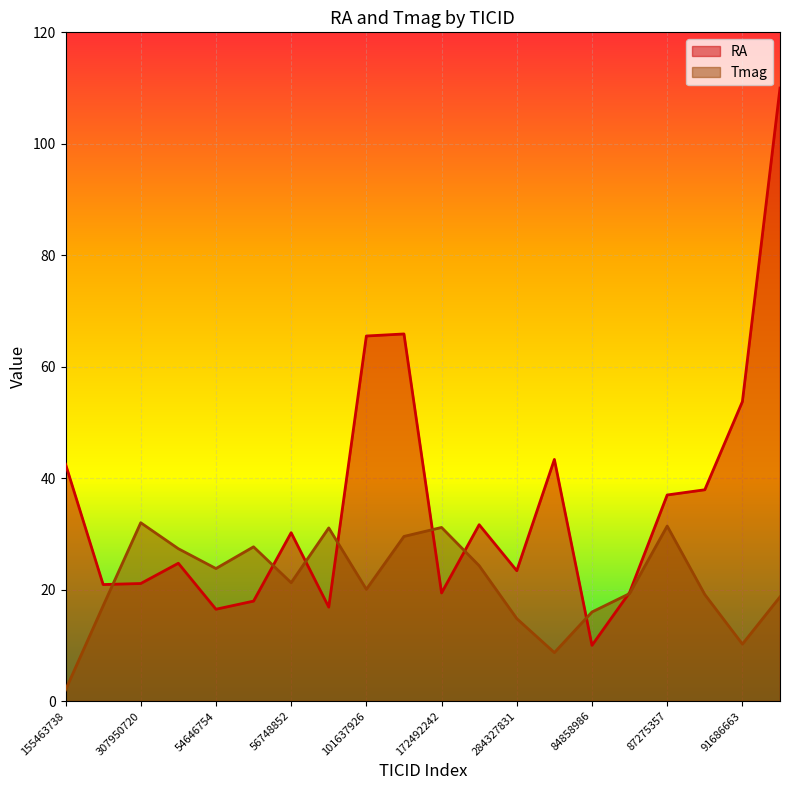

Where does the Tmag series first go above 21?

307950720